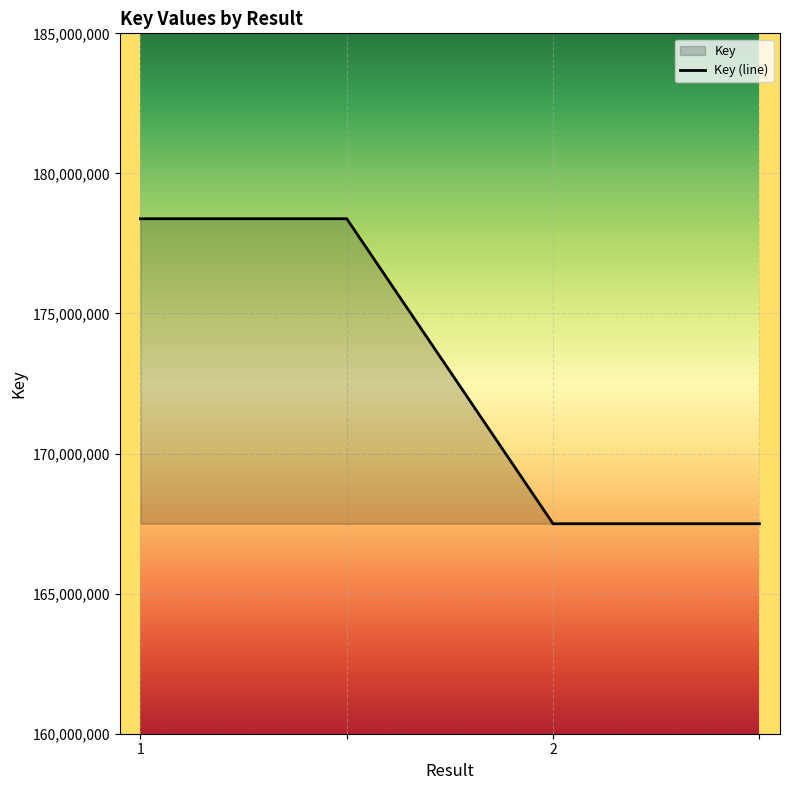

What is the maximum value shown in the chart?

178382268